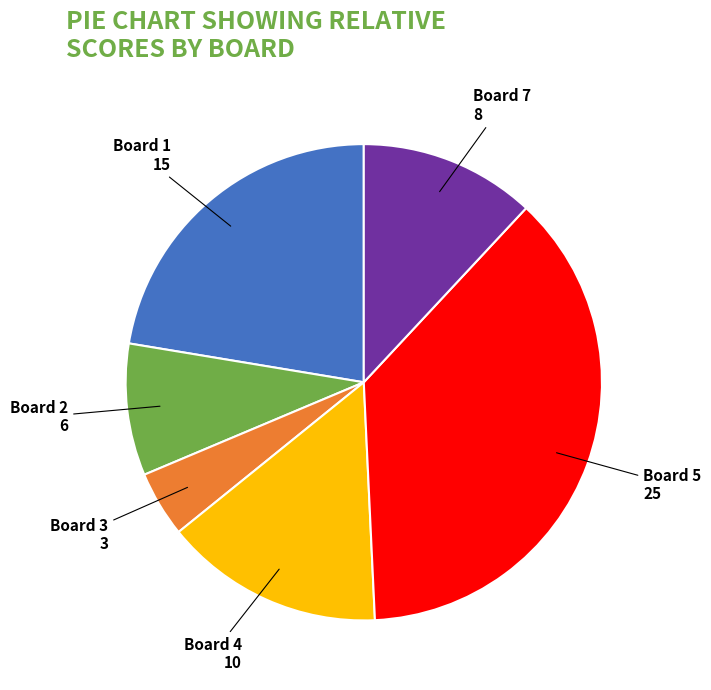

Which category has the smallest portion of the pie?

Board 3